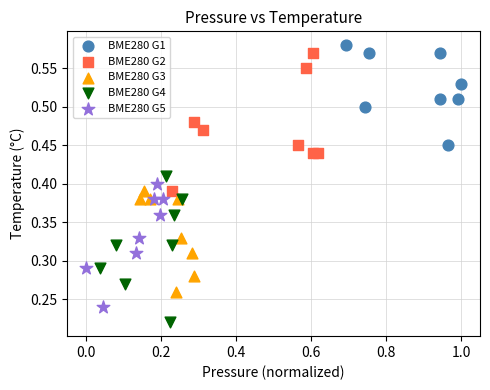

Which series contains the lowest Y value?

BME280 G4